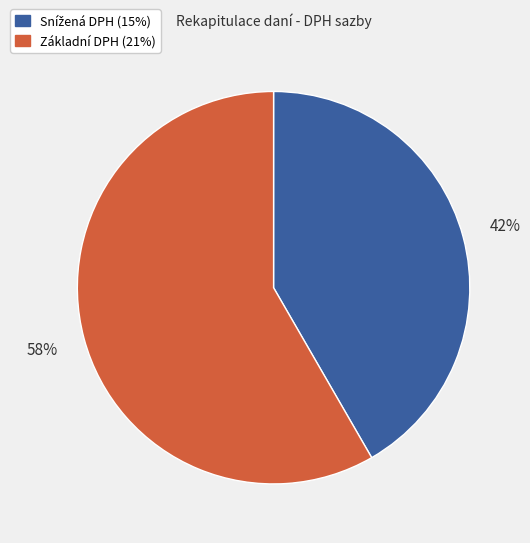

True or false: Základní DPH (21%) accounts for 58% of the total.

True